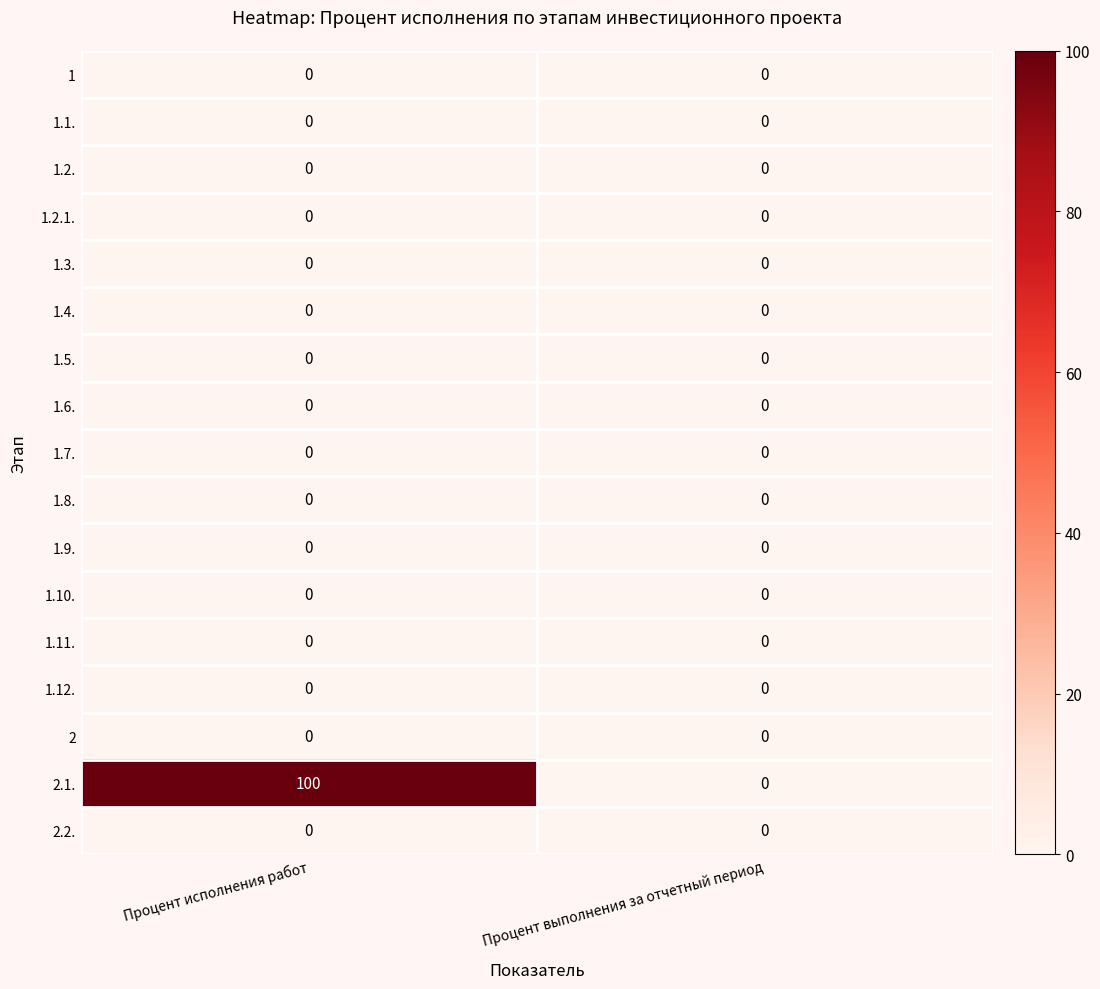

The value of 2.2. at Процент выполнения за отчетный период is 0. True or false?

True